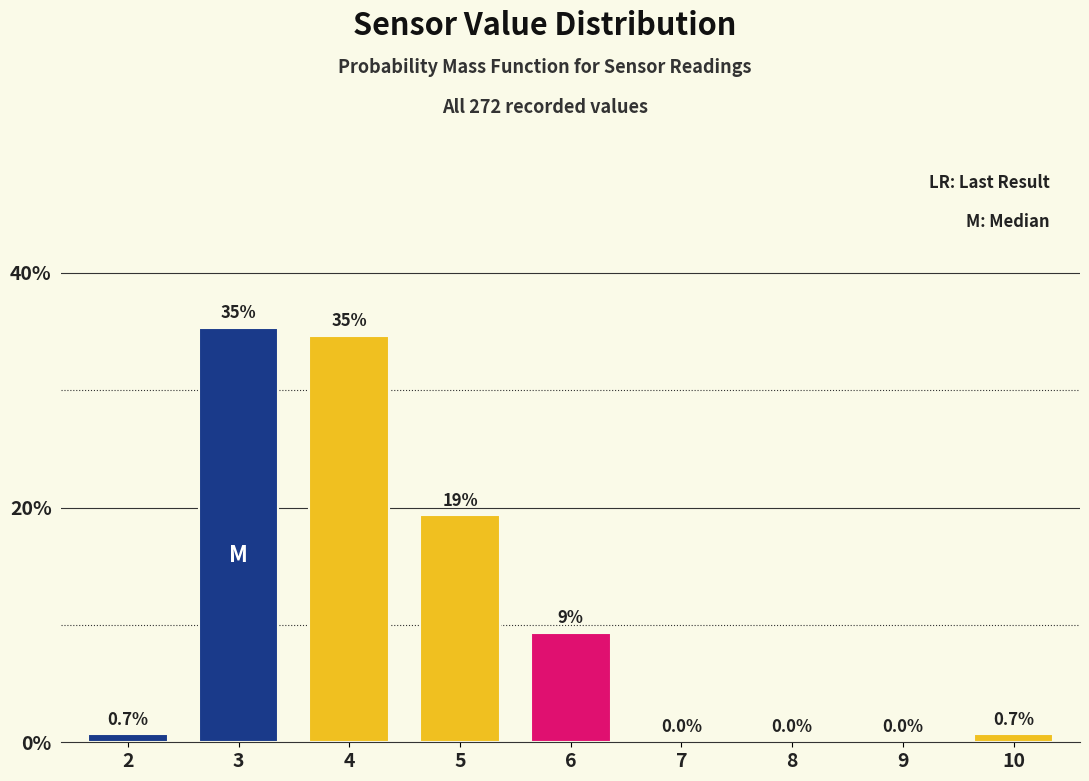

Reading left to right, list all the values displayed in this chart.

2=0.7	3=35.3	4=34.7	5=19.3	6=9.3	7=0.0	8=0.0	9=0.0	10=0.7